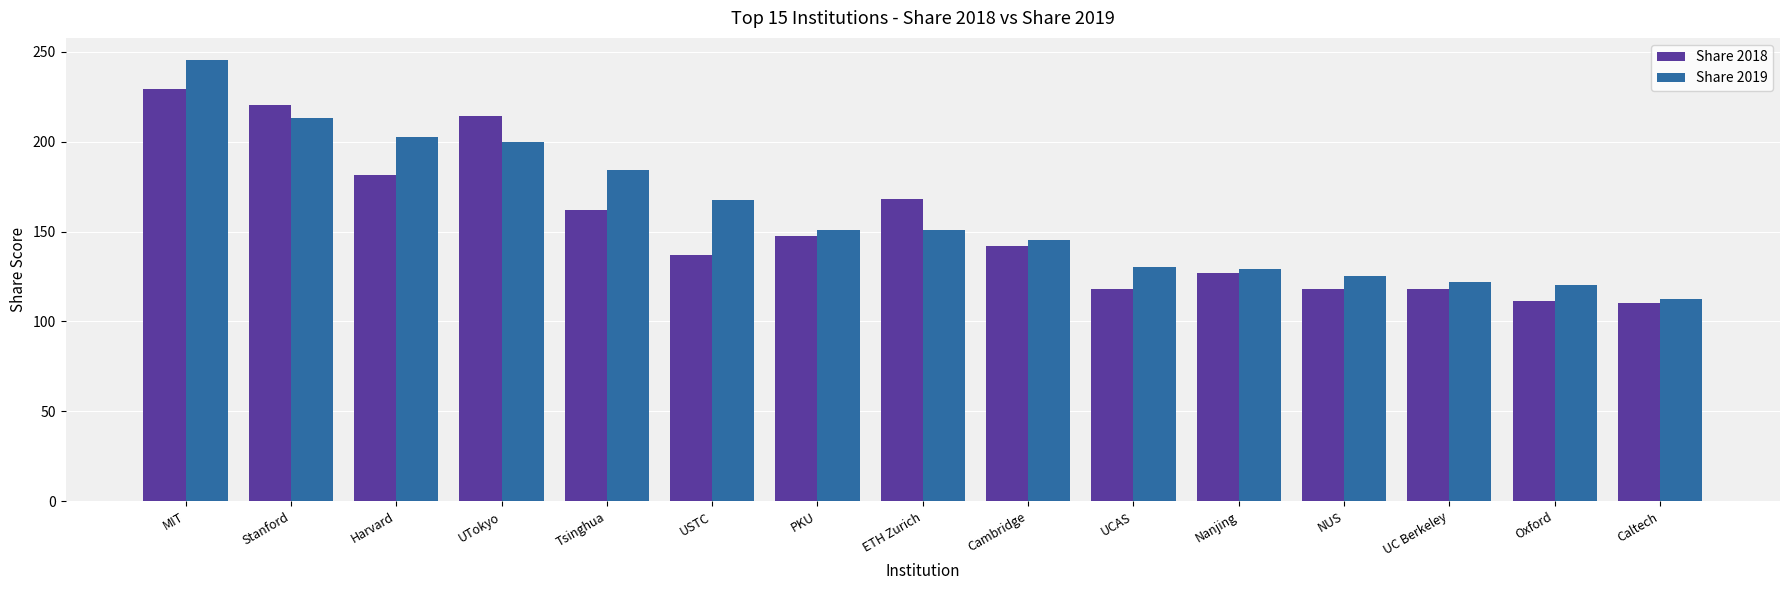

Does the chart contain stacked bars?

No